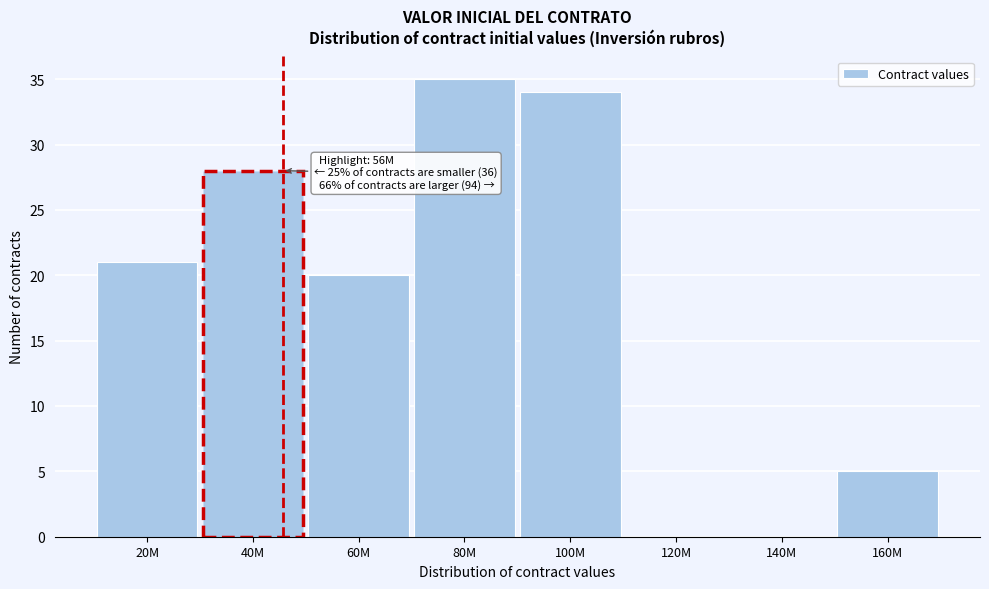

Reading left to right, list all the values displayed in this chart.

20M=21	40M=28	60M=20	80M=35	100M=34	120M=0	140M=0	160M=5